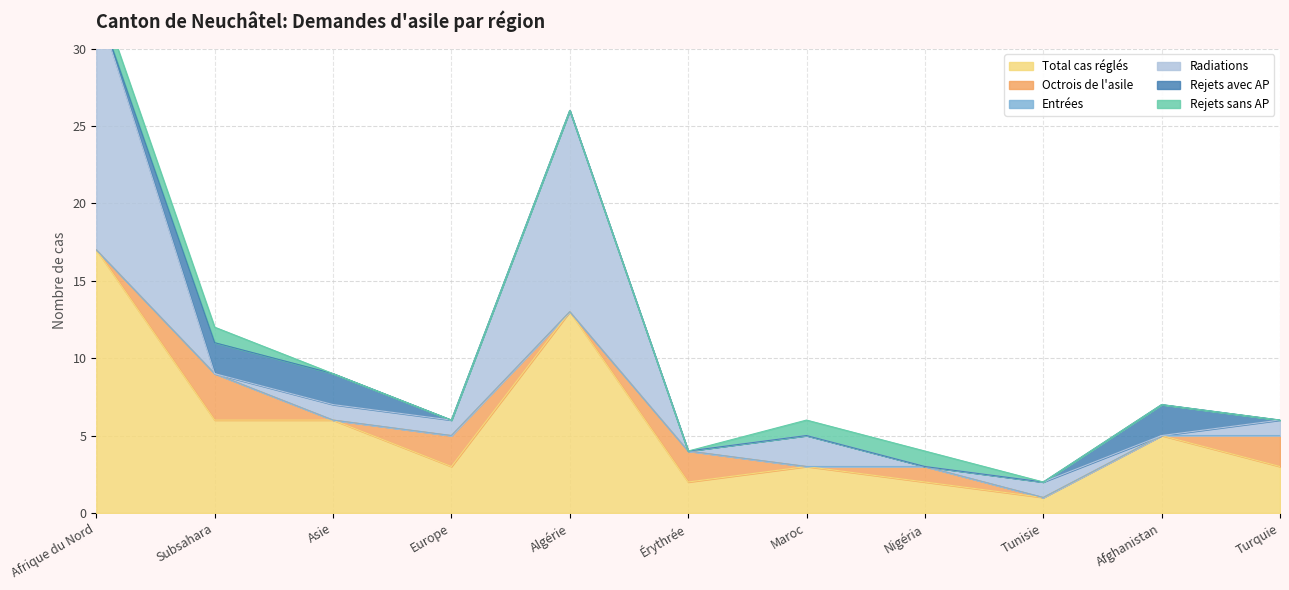

Rank the categories by Radiations value from lowest to highest.

Subsahara, Érythrée, Nigéria, Afghanistan, Asie, Europe, Tunisie, Turquie, Maroc, Algérie, Afrique du Nord